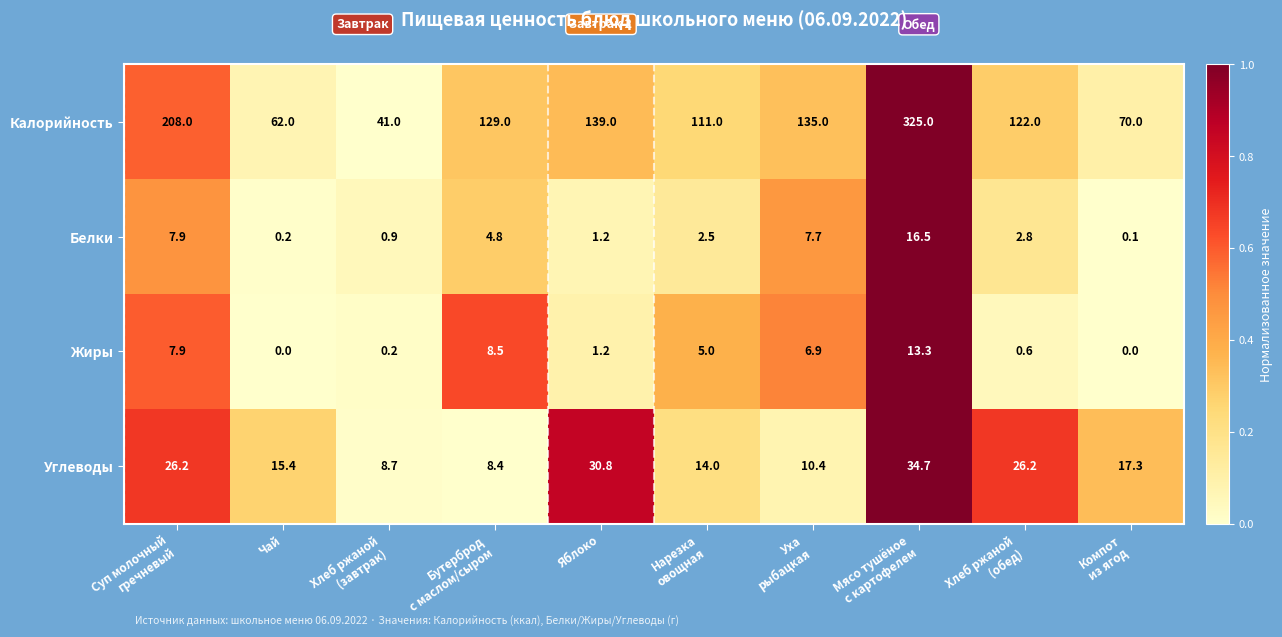

At which category does the chart reach its peak across all series?

Мясо тушёное
с картофелем